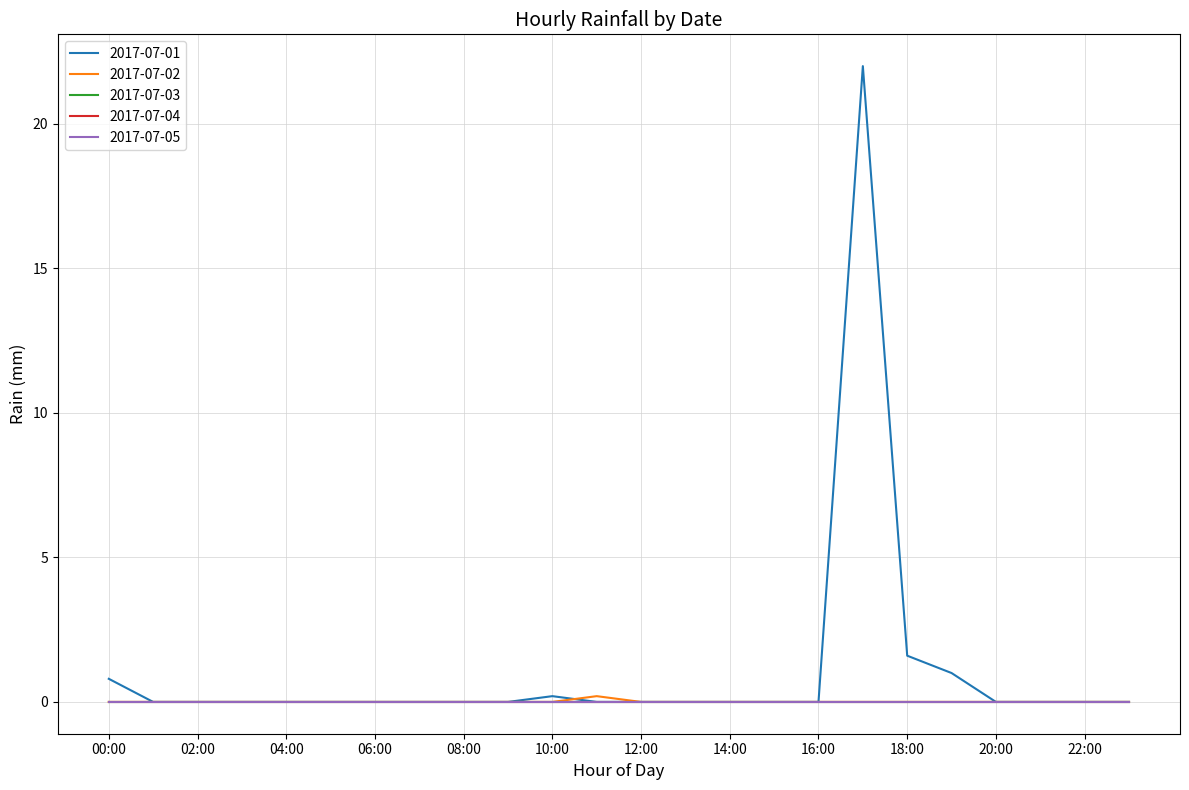

Rank the series by their maximum value, from highest to lowest.

2017-07-01, 2017-07-02, 2017-07-03, 2017-07-04, 2017-07-05